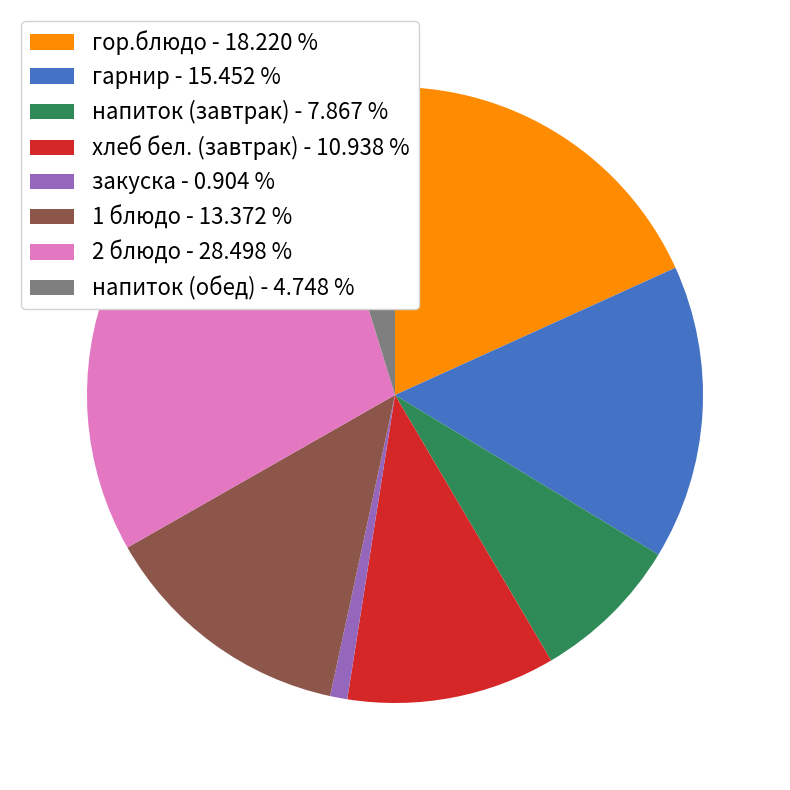

Do хлеб бел. (завтрак) - 10.938 % and гарнир - 15.452 % together represent more than half of the pie?

No